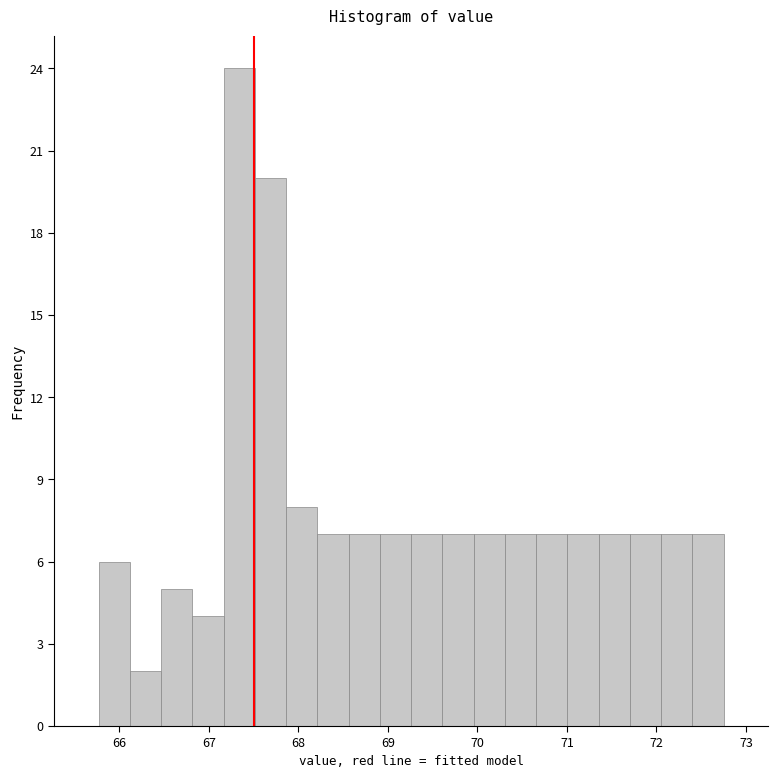

Read against the x-axis, roughly where is the centre of the tallest bar?

67.3